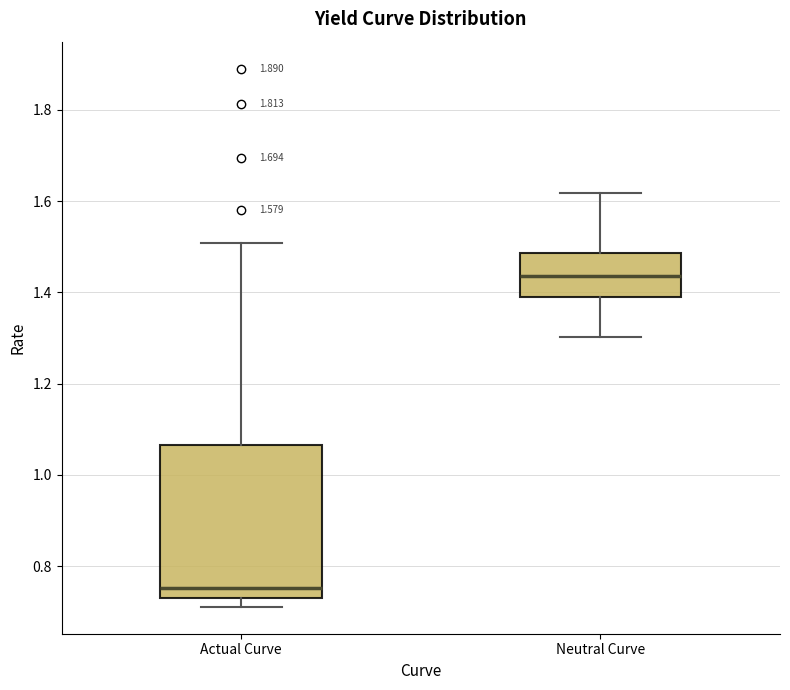

Comparing the boxes themselves (not the whiskers), which one is the tallest?

Actual Curve